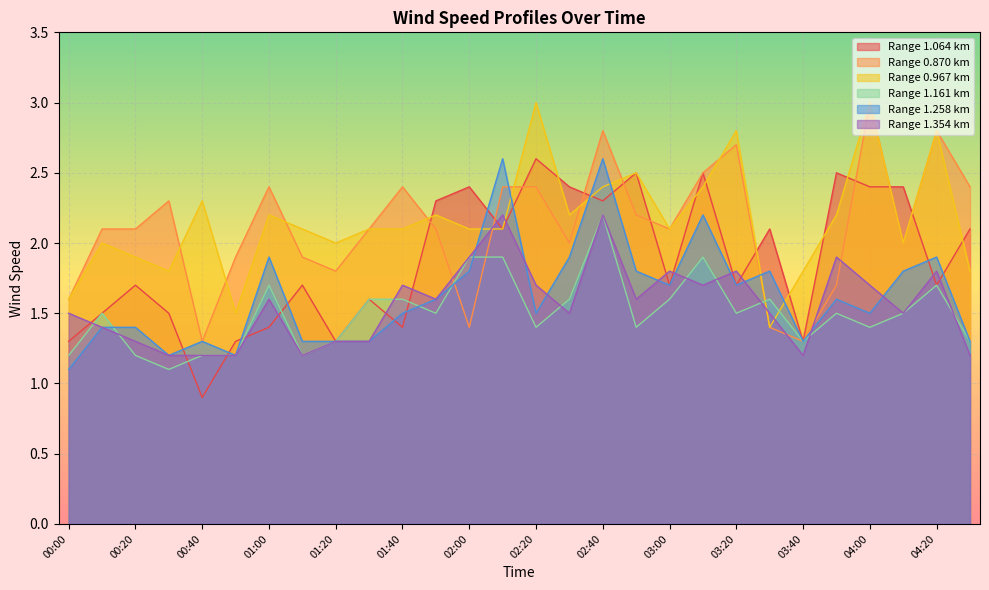

What is the approximate value of 1.258 at 03:20?

1.7